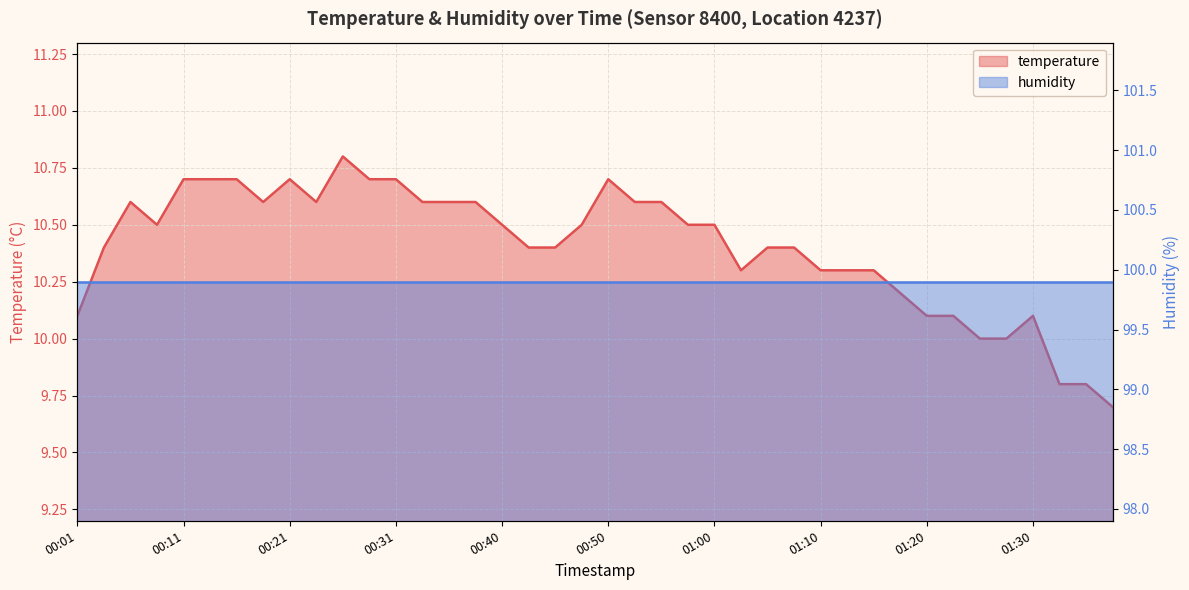

What is the change in value from 00:31 to 00:43?

-0.3